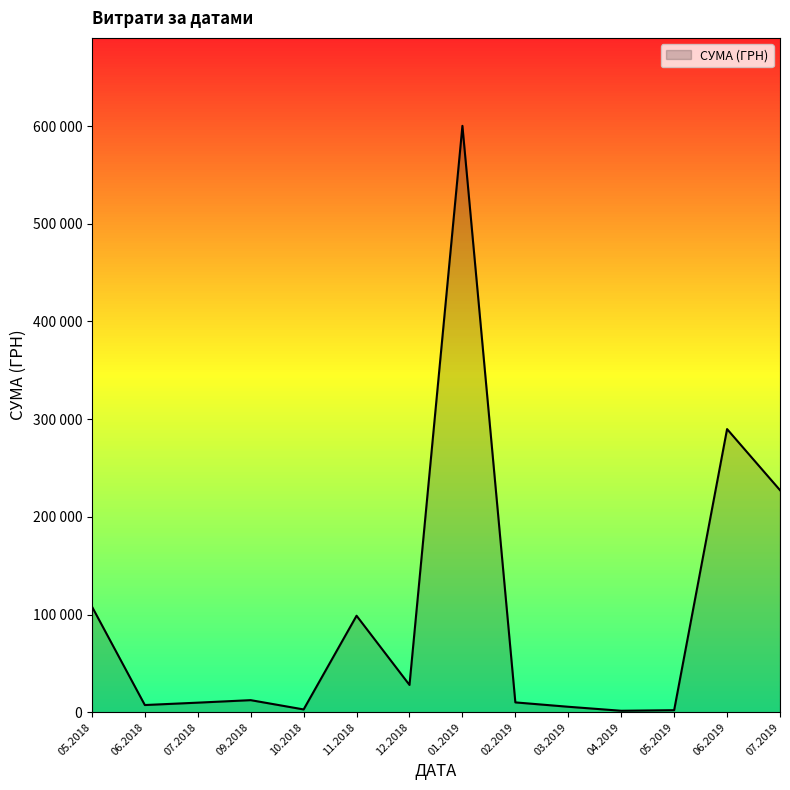

Does the chart have visible grid lines?

No